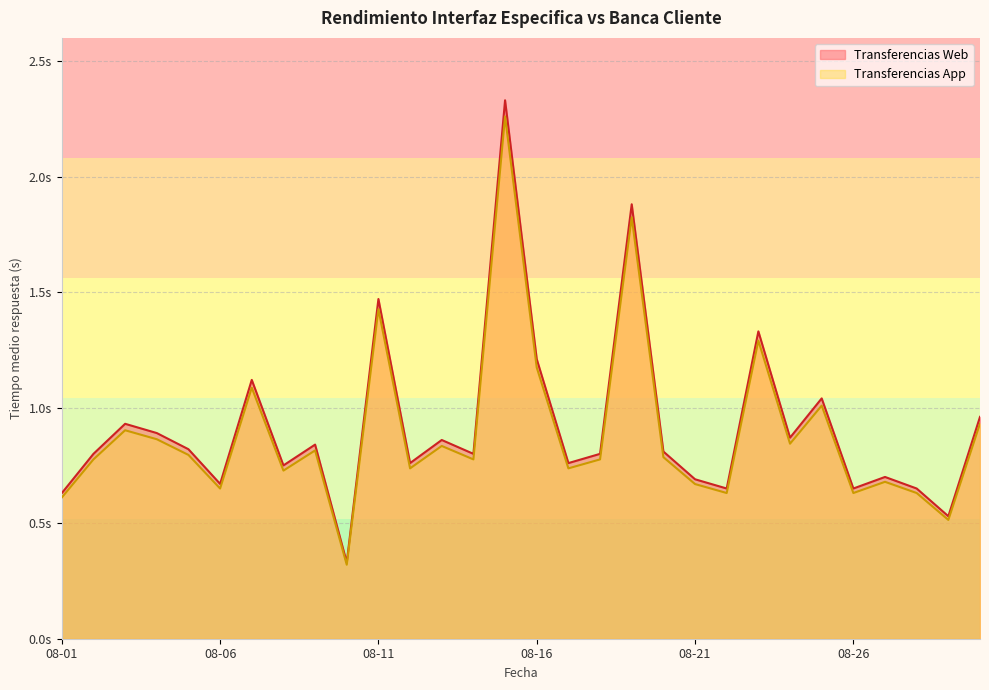

At which category is the sum across all series the highest?

2020-08-15